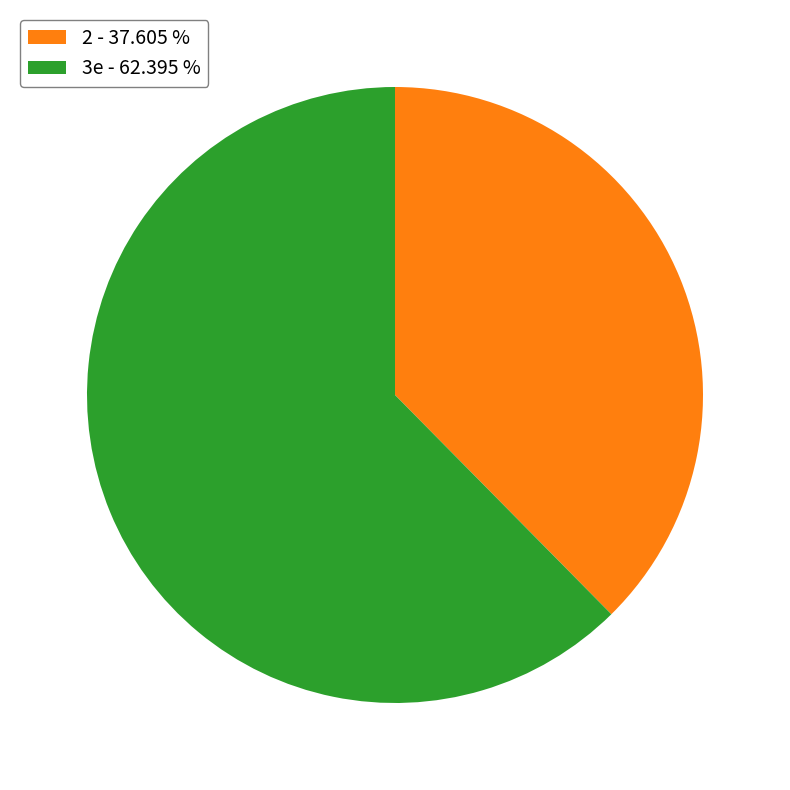

Do 3e and 2 together represent more than half of the pie?

Yes